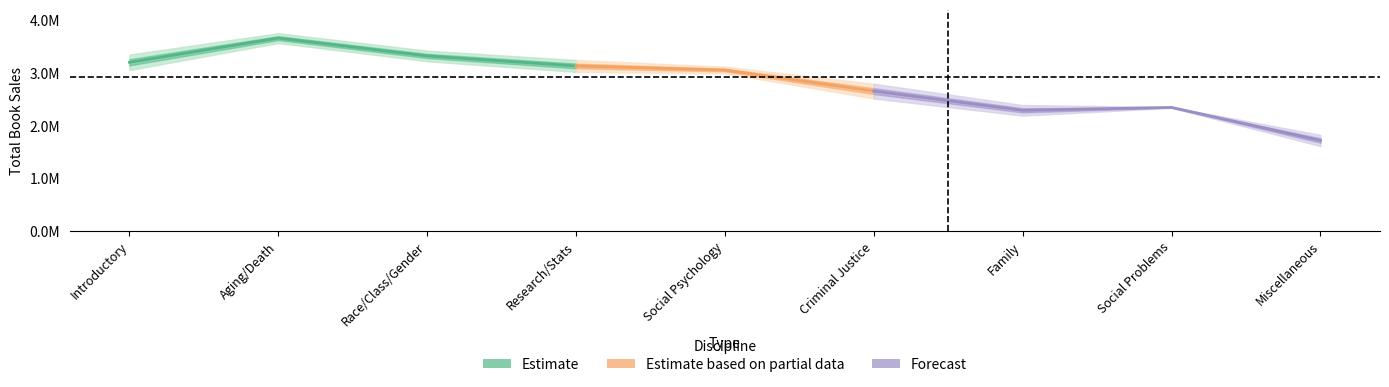

What is the label of the 8th point from the right?

Aging/Death